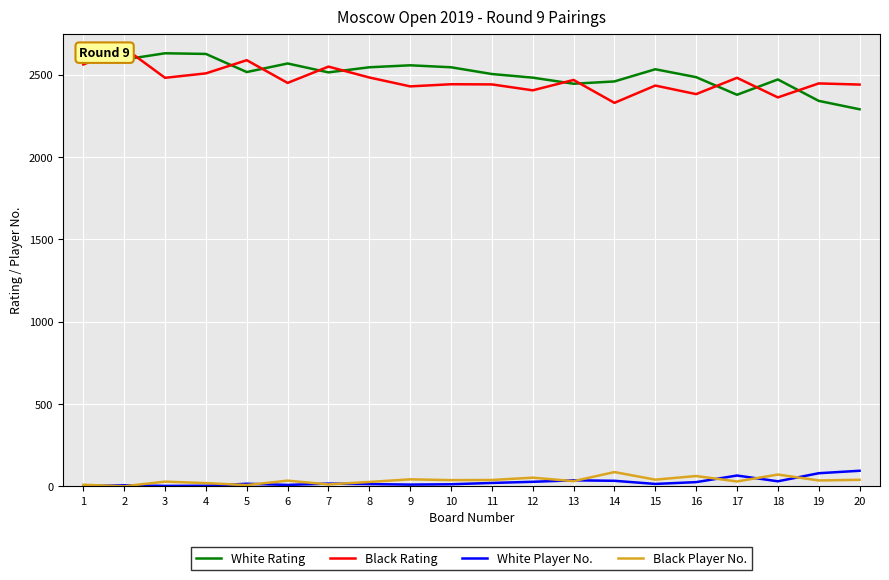

What is the difference between the highest and lowest values at 5?

2580